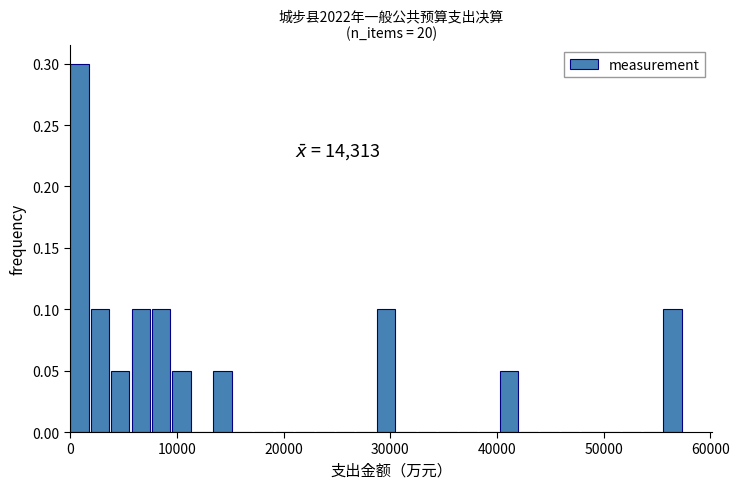

Read against the x-axis, roughly where is the centre of the tallest bar?

1000